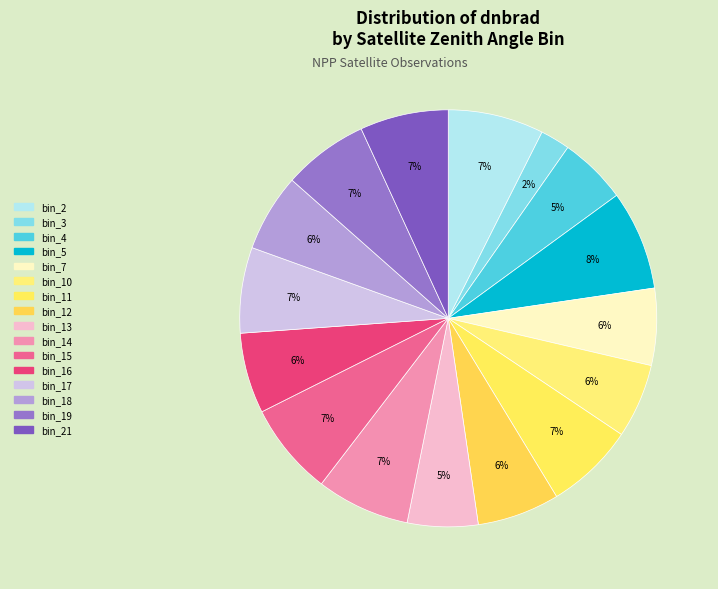

Is there any slice that represents more than half of the pie?

No